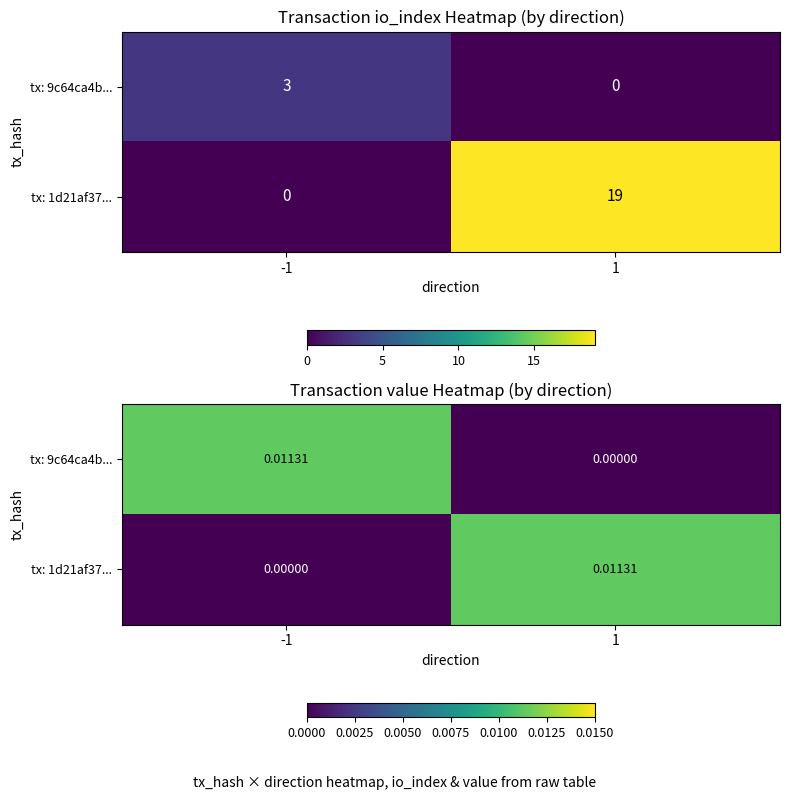

At which label does tx: 1d21af37... reach its minimum?

-1